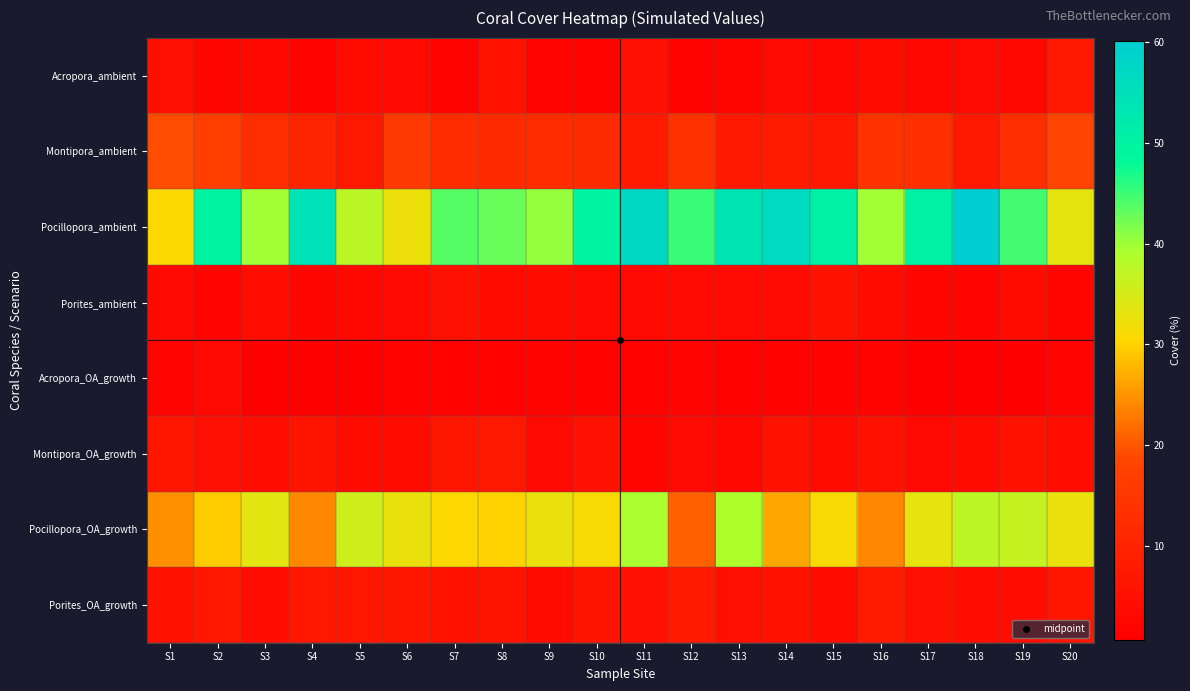

What is the smallest value displayed?

0.7